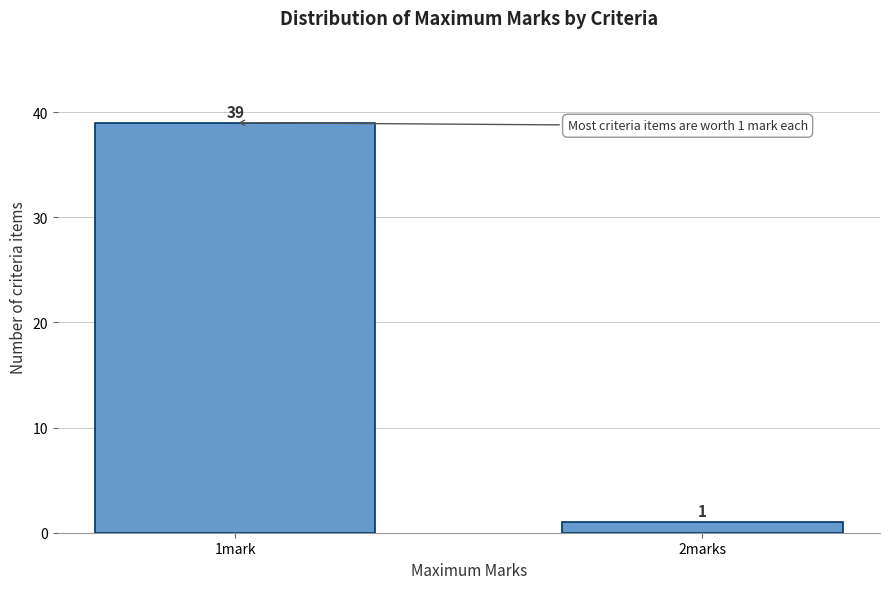

Reading left to right, transcribe all the data shown in this chart.

1mark=39	2marks=1